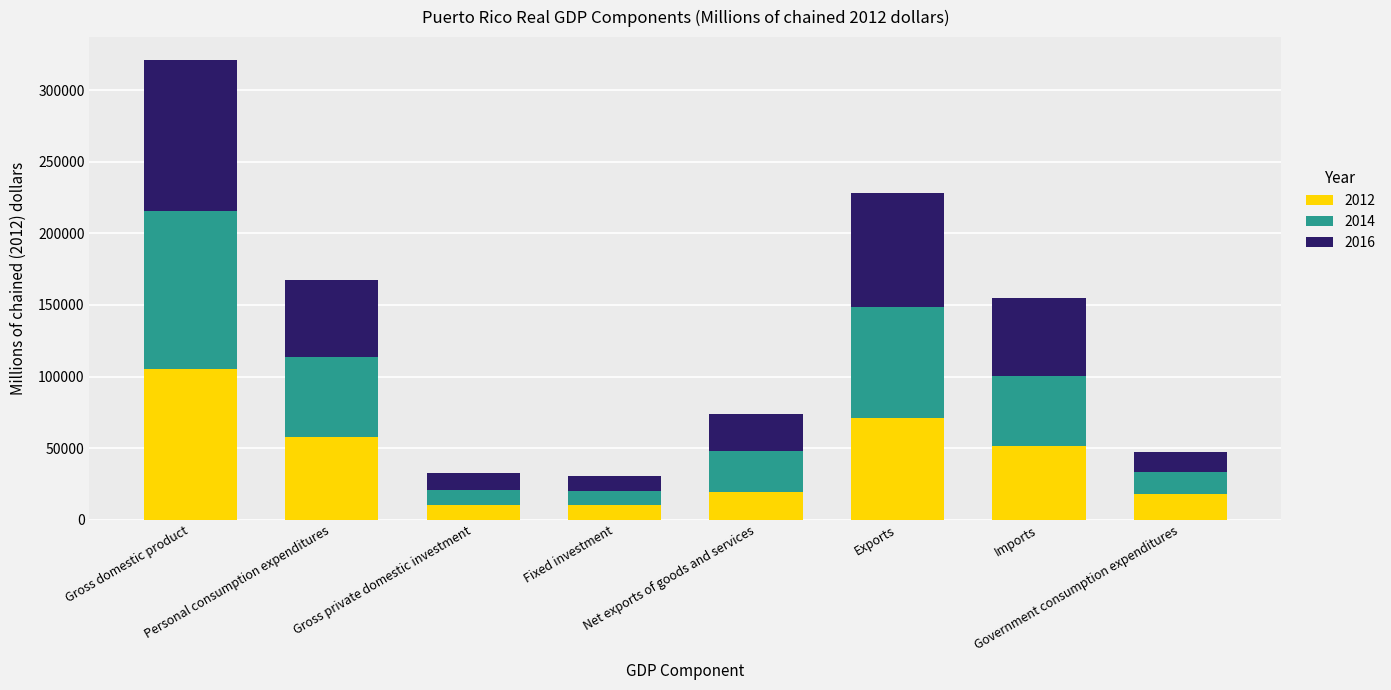

What is the maximum value for 2012?

105358